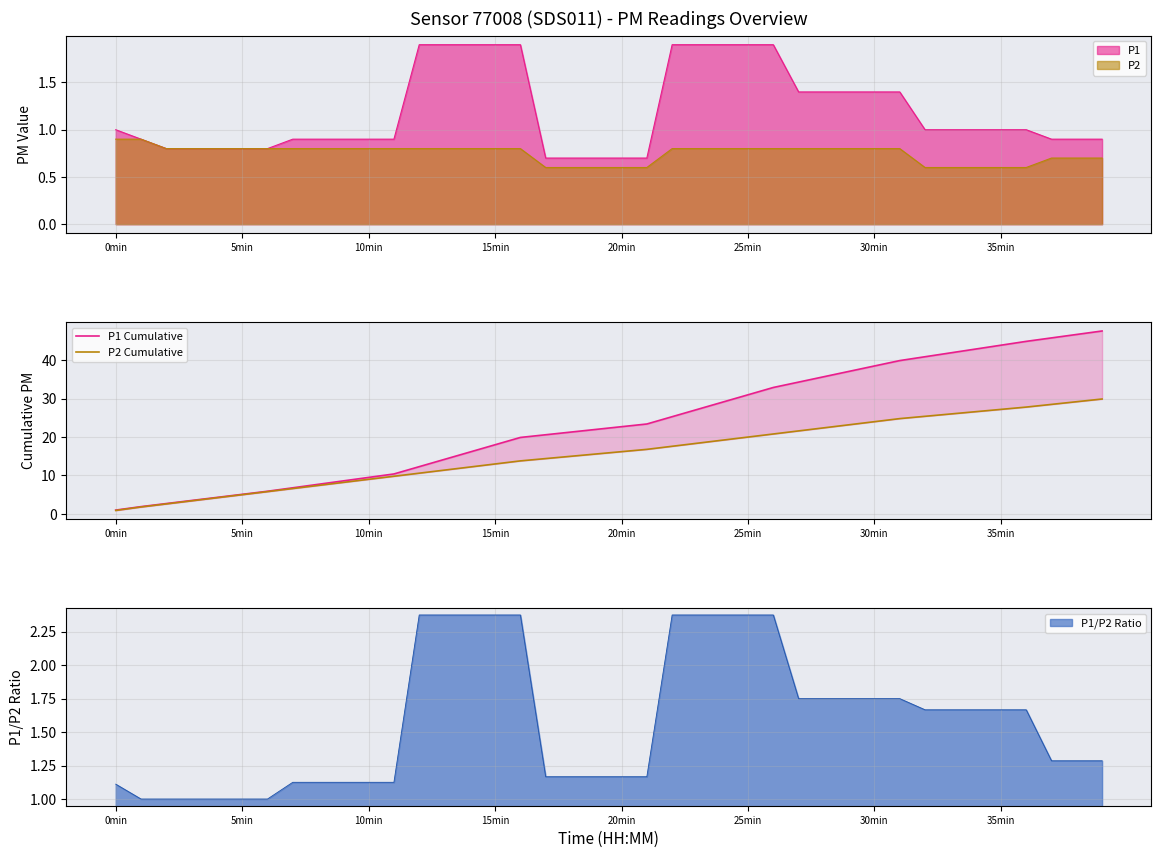

Count the number of categories in the chart.

40